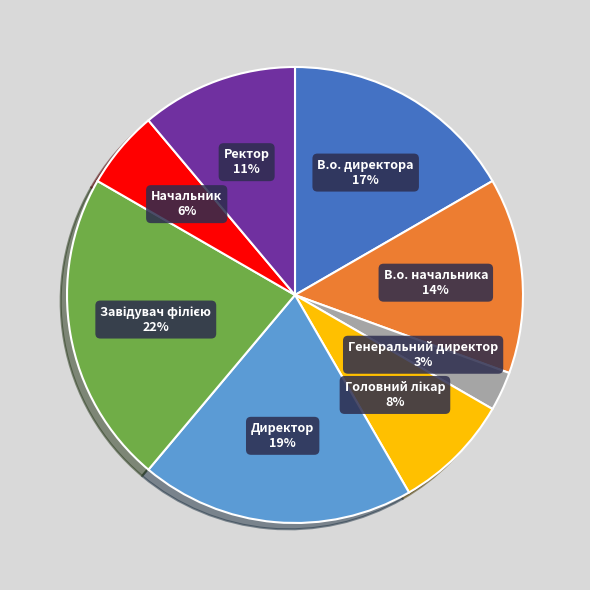

Does Директор represent more than half of the total?

No